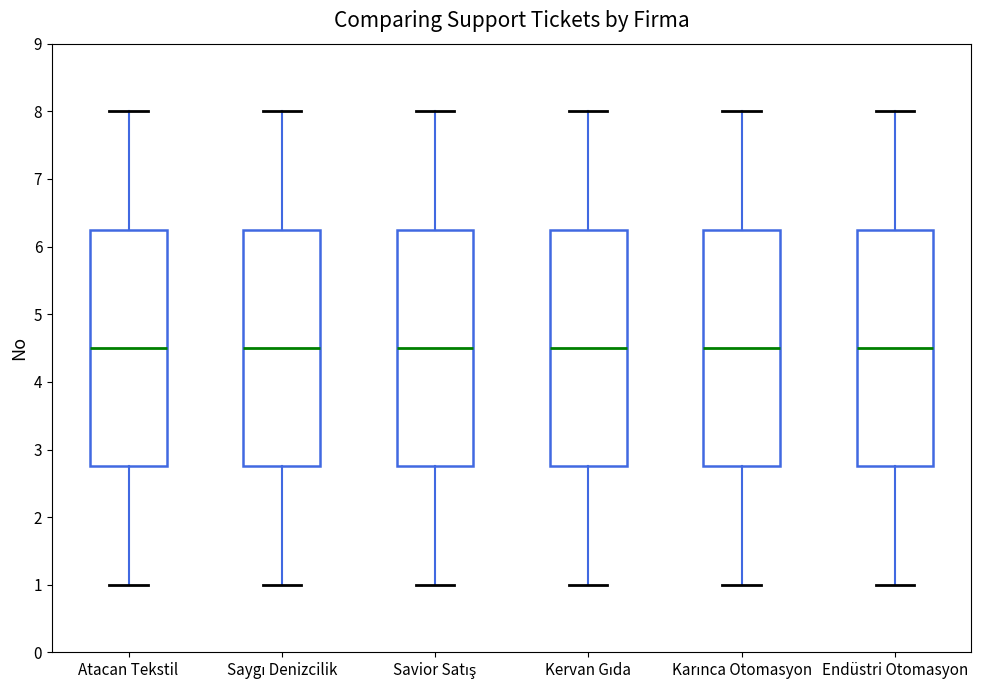

Reading left to right, transcribe this box plot: for each box, give where its median line is, the range the box spans, and where its two whiskers end, as read against the y-axis. The values are not printed on the chart, so give them approximately, as read against the axis.

Atacan Tekstil: median 4.5, box 2.8 to 6.3, whiskers 1.0 to 8.0
Saygı Denizcilik: median 4.5, box 2.8 to 6.3, whiskers 1.0 to 8.0
Savior Satış: median 4.5, box 2.8 to 6.3, whiskers 1.0 to 8.0
Kervan Gıda: median 4.5, box 2.8 to 6.3, whiskers 1.0 to 8.0
Karınca Otomasyon: median 4.5, box 2.8 to 6.3, whiskers 1.0 to 8.0
Endüstri Otomasyon: median 4.5, box 2.8 to 6.3, whiskers 1.0 to 8.0